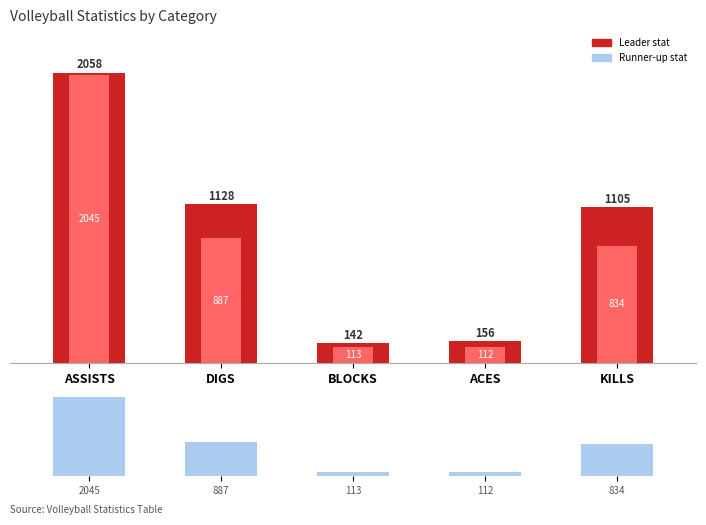

Which label corresponds to the smallest value in the chart?

ACES